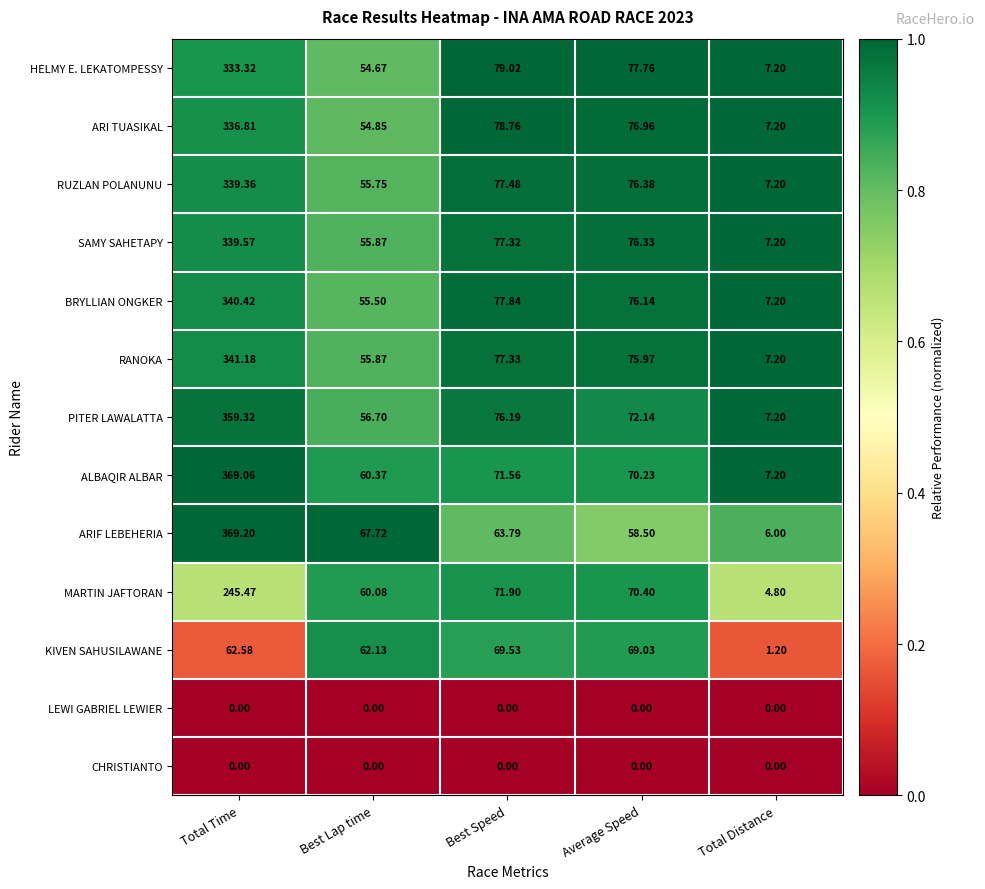

Count the number of data series in this chart.

13